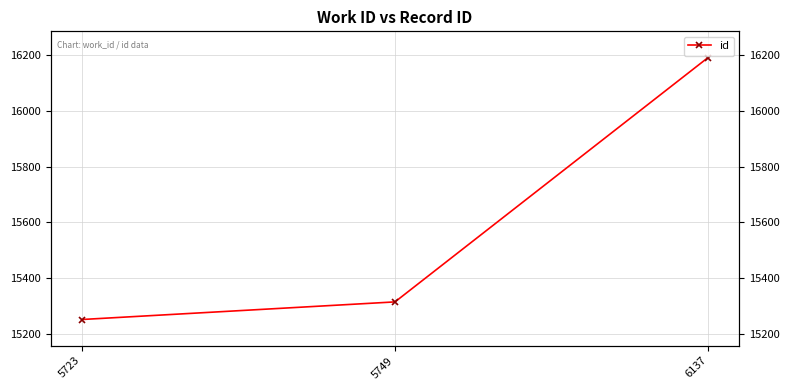

How many lines are shown in the chart?

1